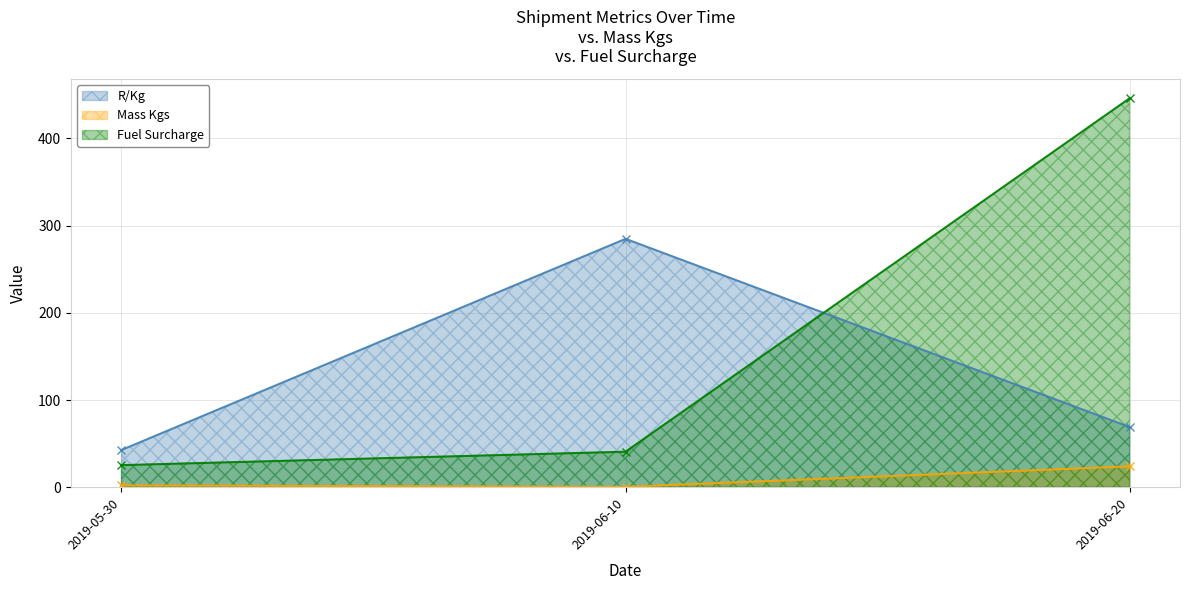

What are all the series names shown in the legend?

R/Kg, Mass Kgs, Fuel Surcharge